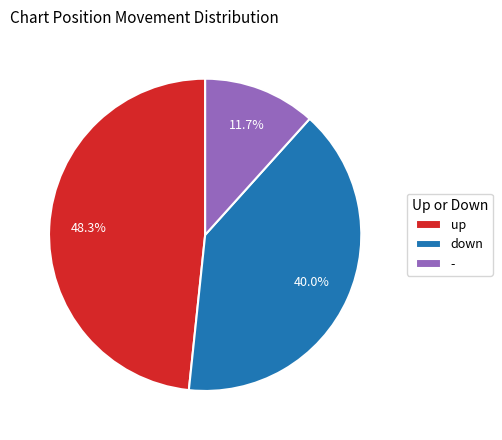

Does any single category account for the majority?

No